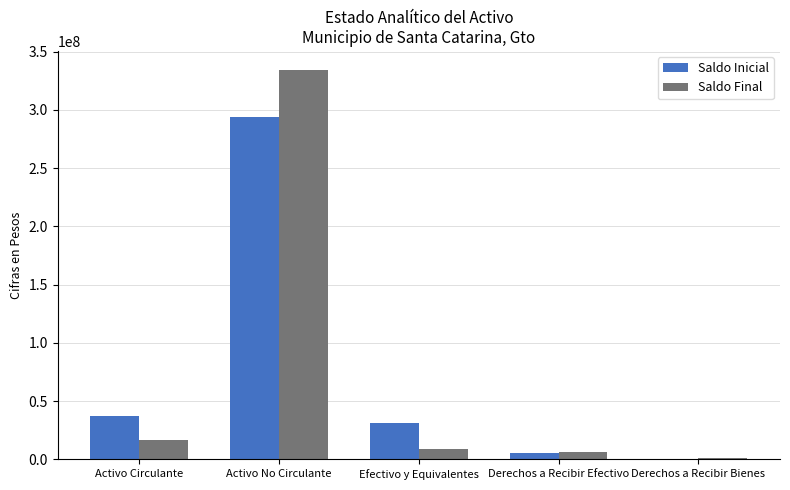

Where does the Saldo Inicial series first go above 31379160?

Activo Circulante